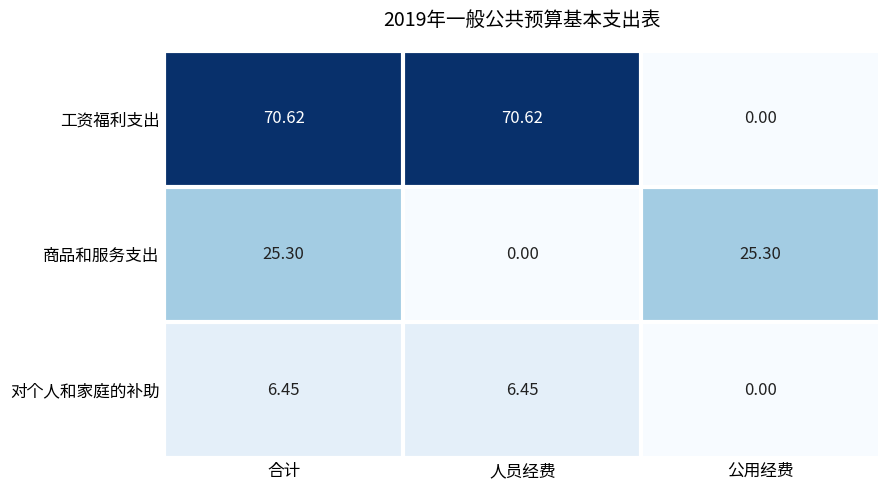

Is the value of 对个人和家庭的补助 at 公用经费 greater than the value of 工资福利支出 at 人员经费?

No